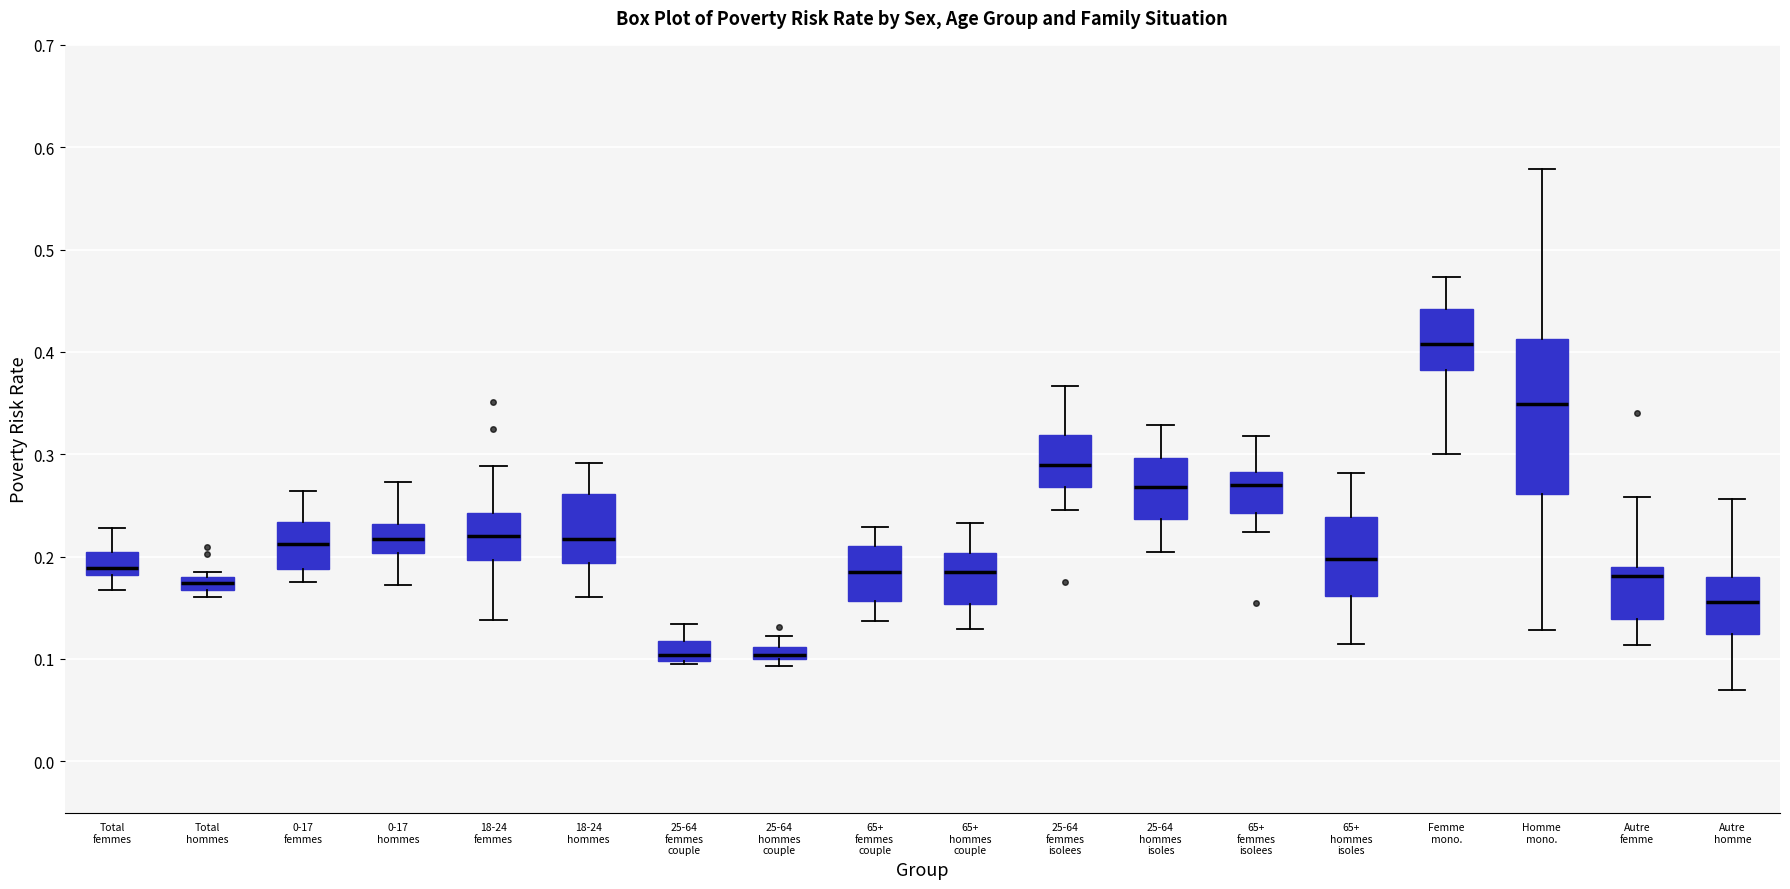

Which box is the tallest, from its lower edge to its upper edge?

Homme mono.